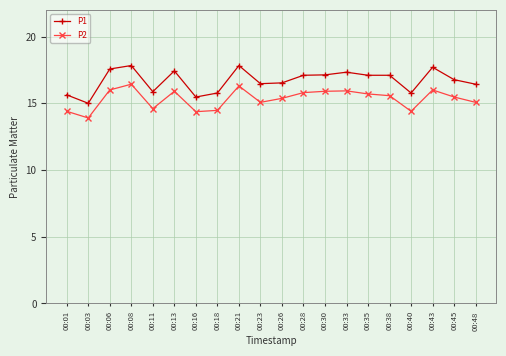

Which series has the largest total across all categories?

P1